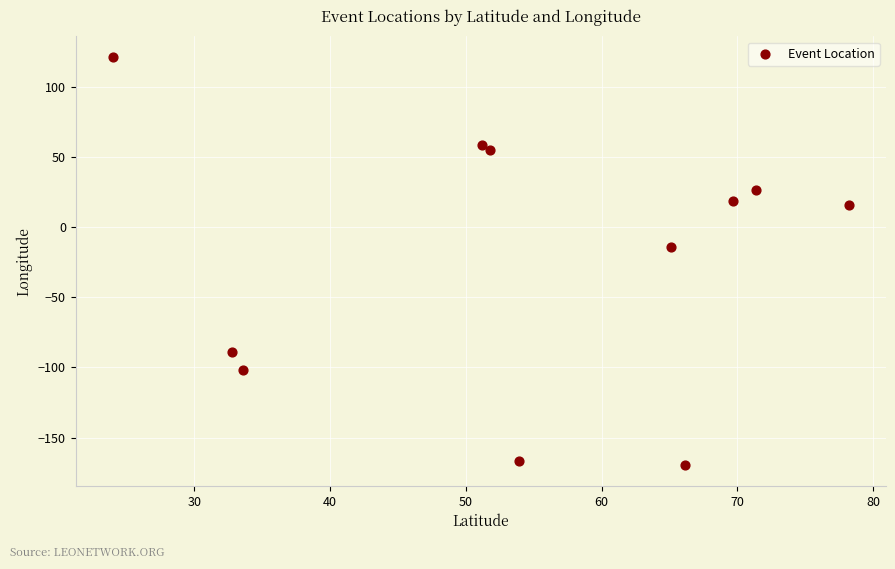

What Y value in the scatter plot is closest to -24?

-14.0